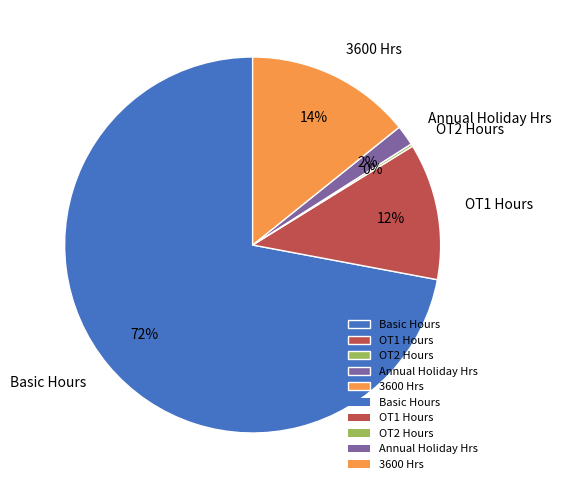

To the nearest percent, what is the combined percentage of Annual Holiday Hrs and 3600 Hrs?

16%